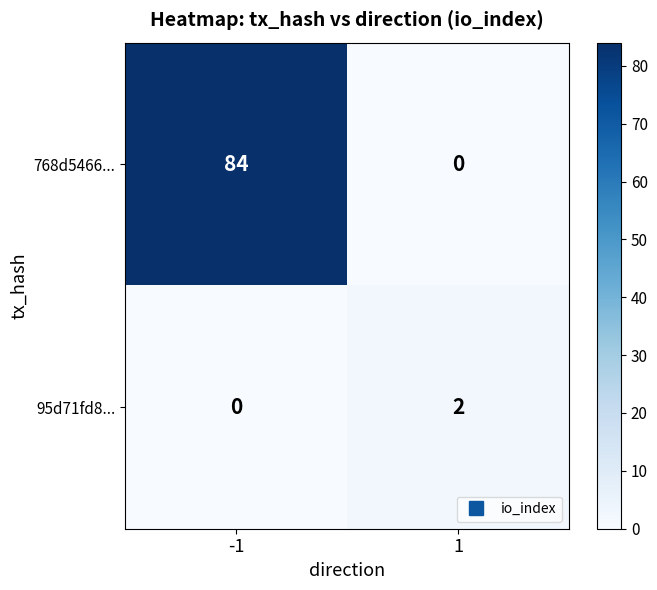

Which series has the largest range (max minus min)?

768d5466...